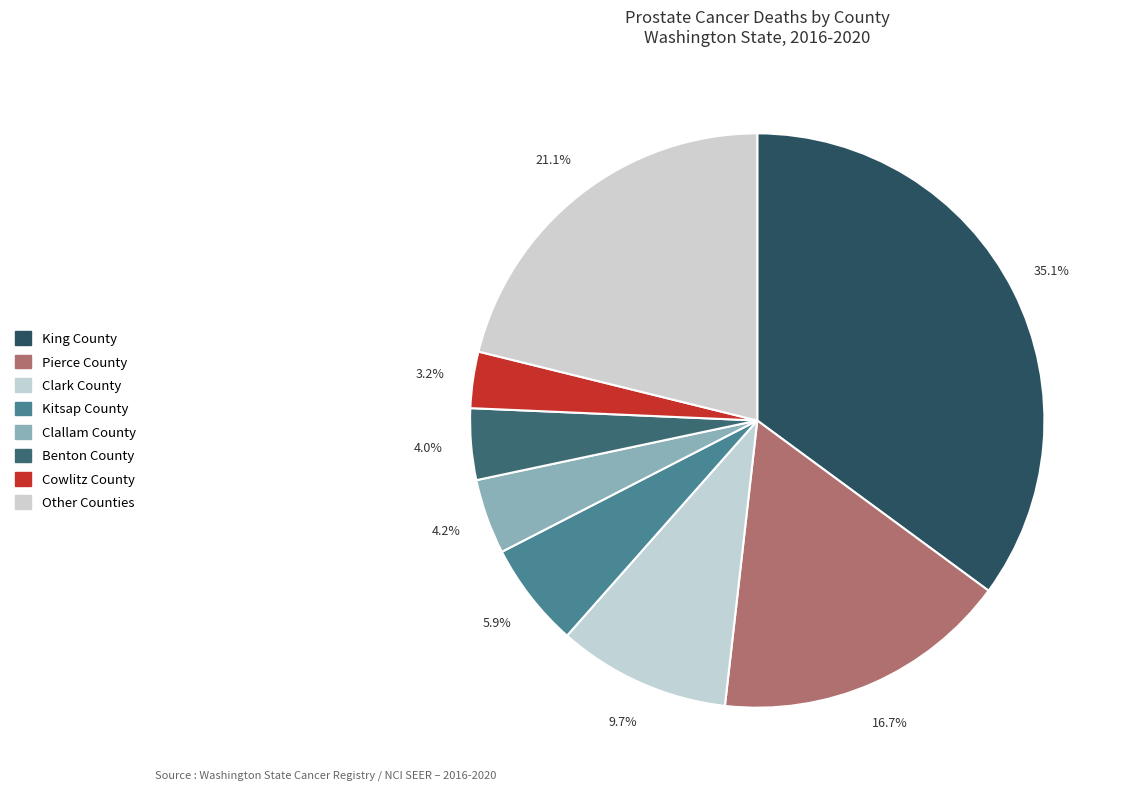

How many slices are in this pie chart?

8